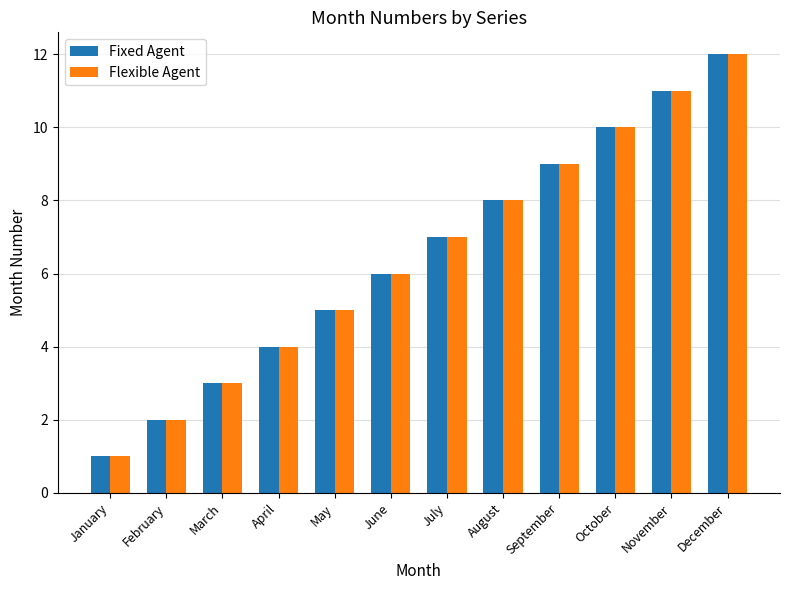

The value of Fixed Agent at May is 5. True or false?

True